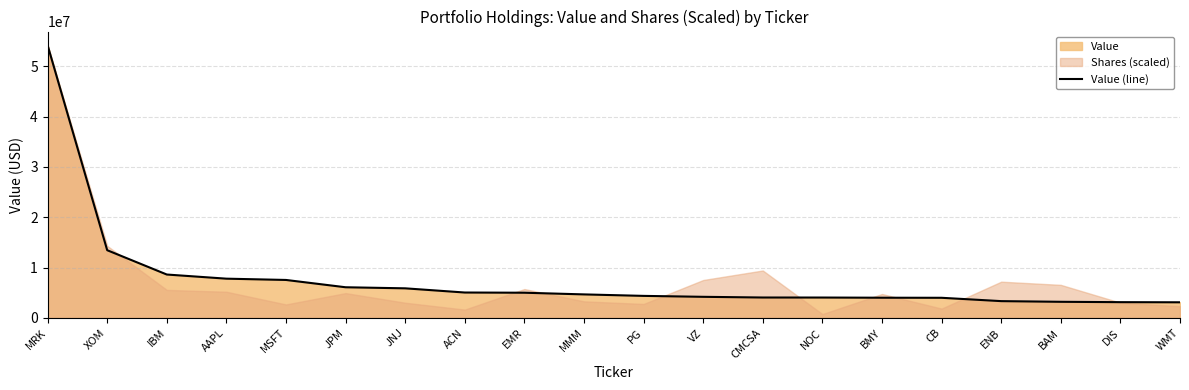

What is the label of the 5th point from the left?

MSFT